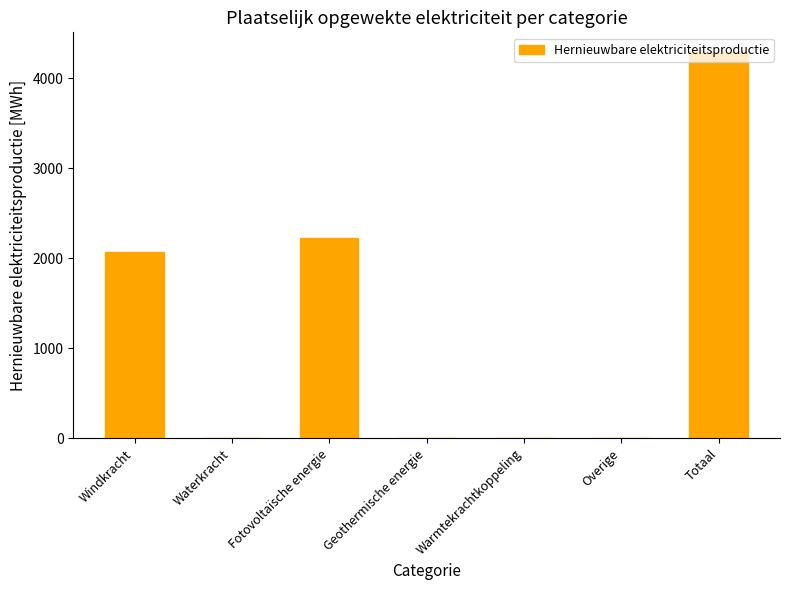

What is the greatest value displayed?

4295.0